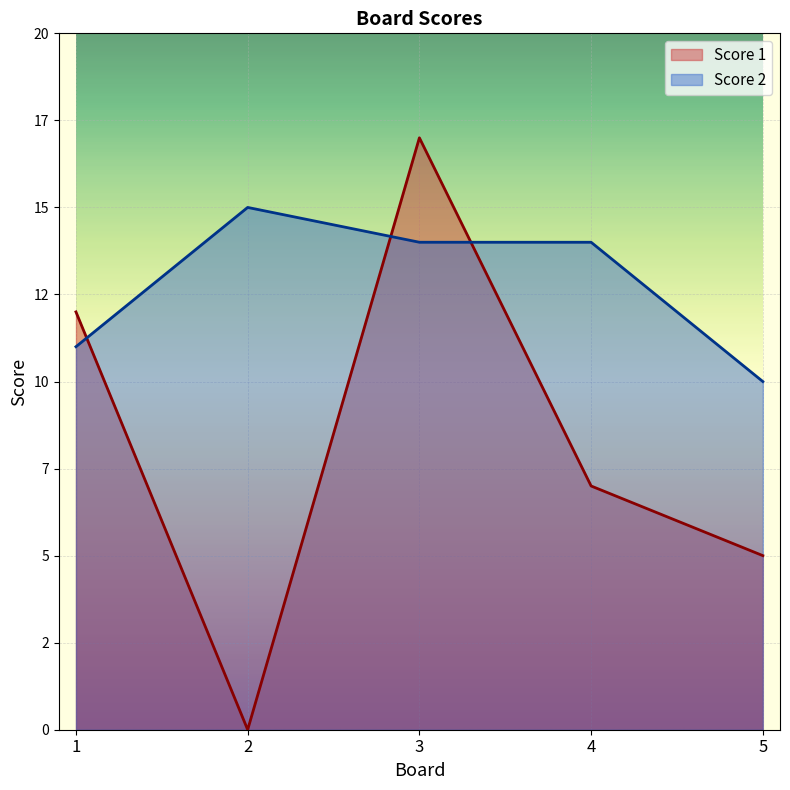

What is the difference between the highest and lowest values at 5?

5